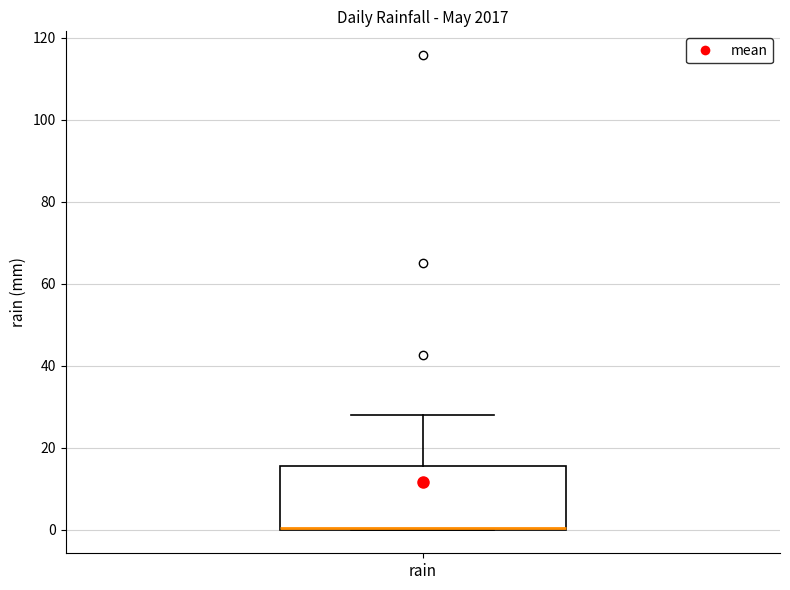

Transcribe this box plot: give where the median line is, the range the box spans, and where the two whiskers end, as read against the y-axis. The values are not printed on the chart, so give them approximately, as read against the axis.

median 0 (drawn on the box's lower edge), box 0 to 16, whiskers 0 to 28